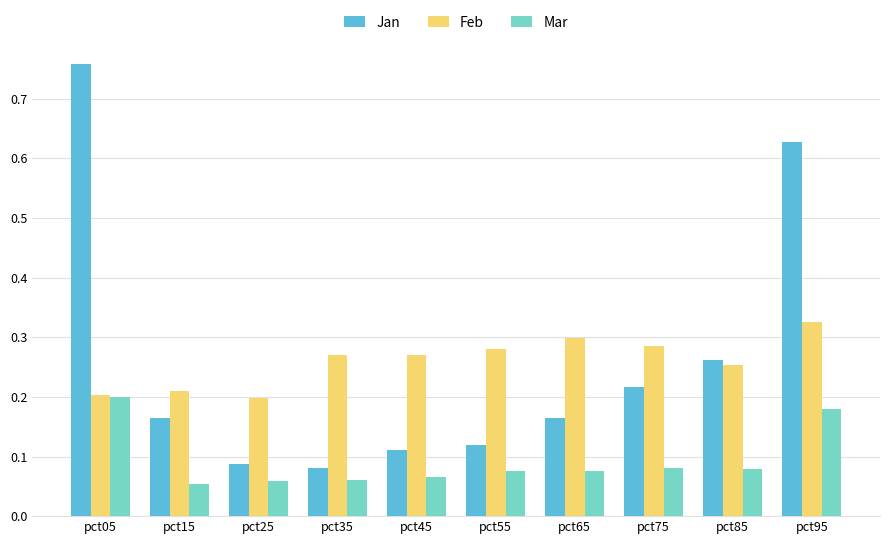

At pct65, list the series in order from smallest to largest.

Mar, Jan, Feb